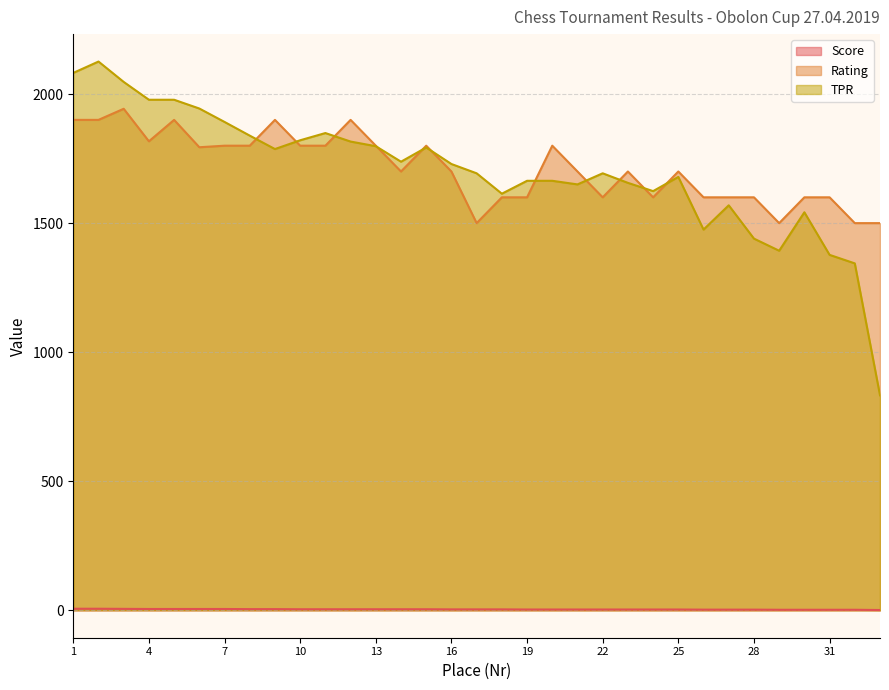

Does the chart have visible grid lines?

Yes